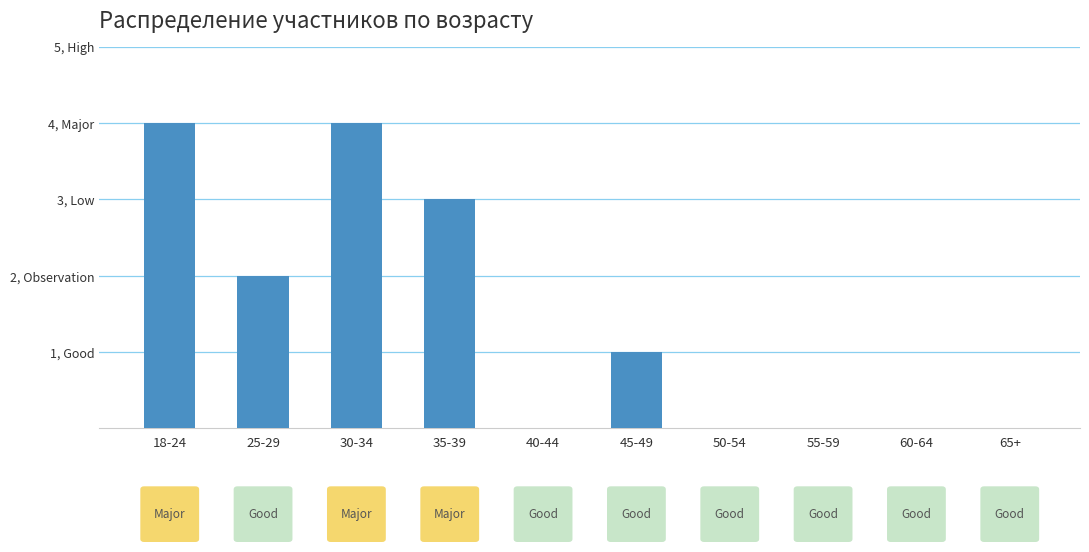

Are the bars horizontal?

No